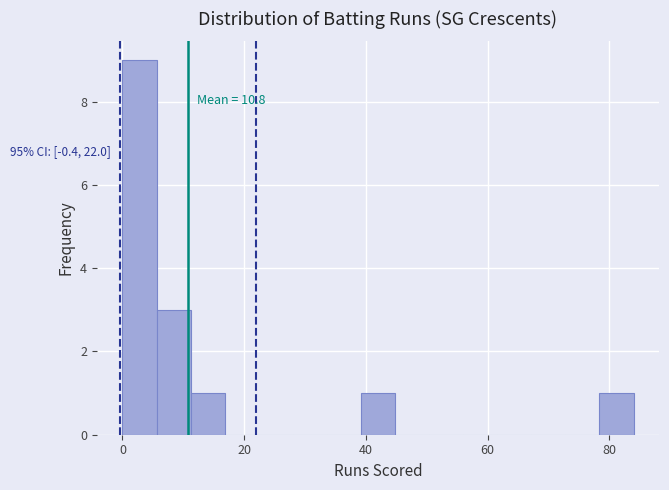

Around what value on the x-axis is the tallest bar? Give the approximate position of its centre, as read against the axis.

2